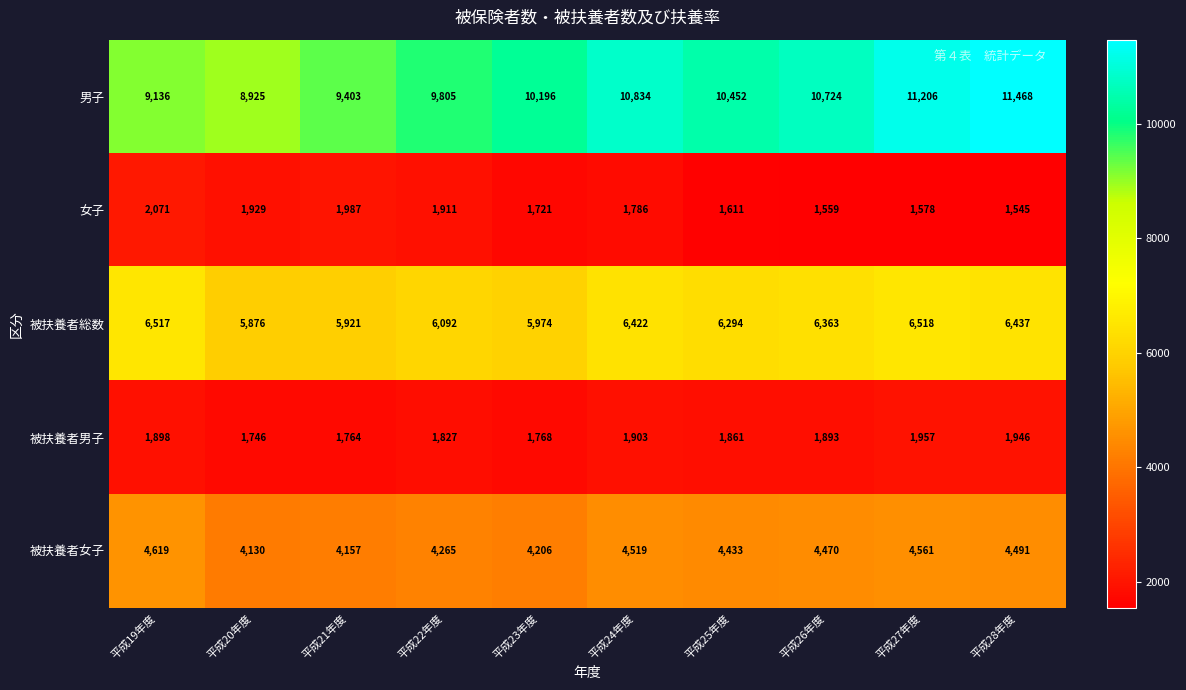

True or false: 被扶養者女子 has a value of 2620 at 平成26年度.

False